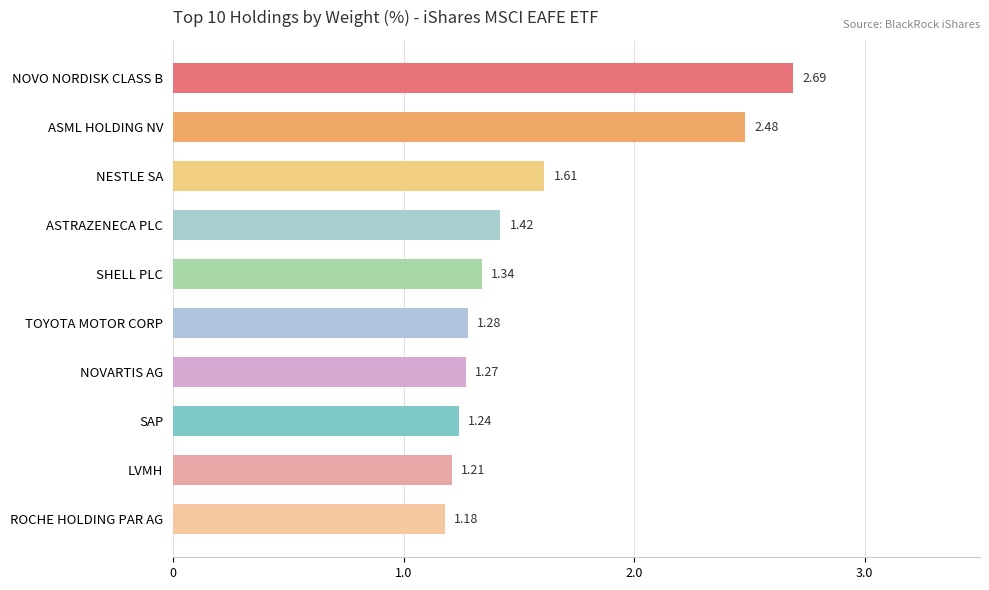

What is the difference between the maximum and minimum values?

1.5